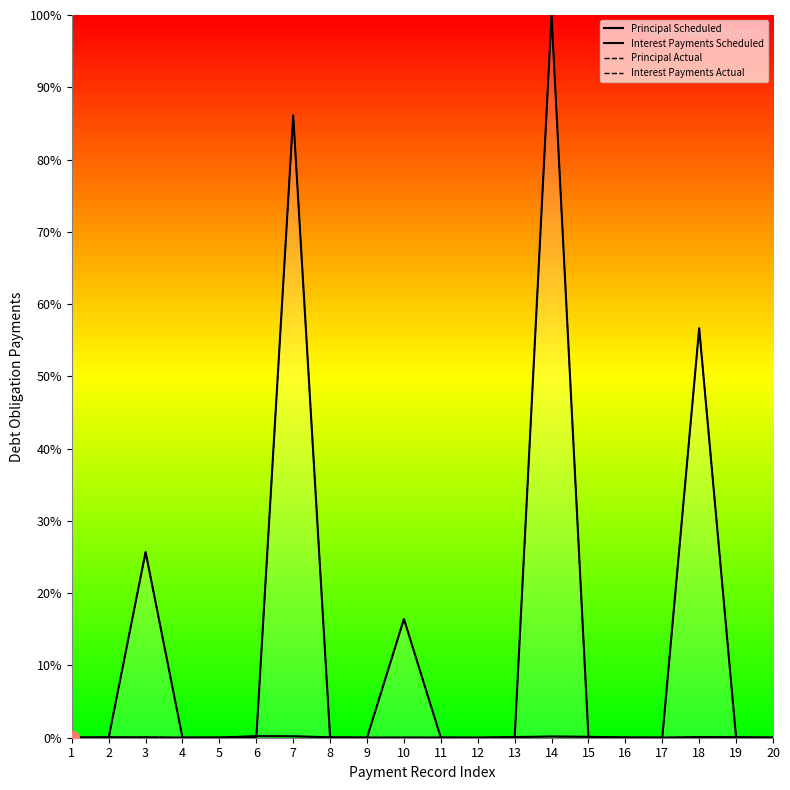

True or false: Principal Actual and Principal Scheduled intersect in this chart.

False